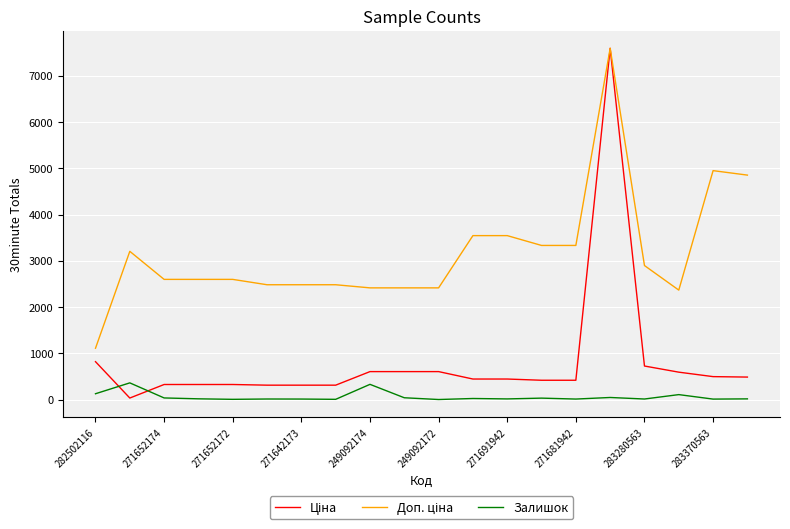

What is the highest value of the Залишок series?

360.0